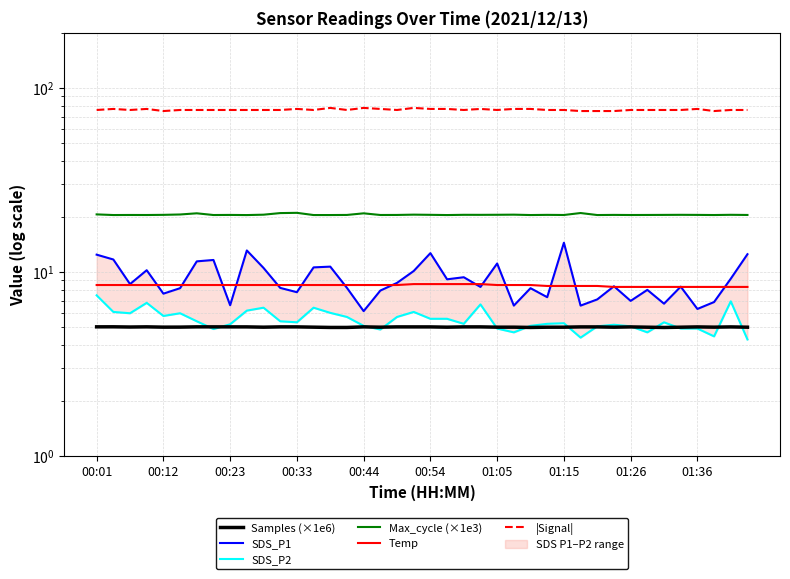

Is this an area chart (filled region under the line)?

No